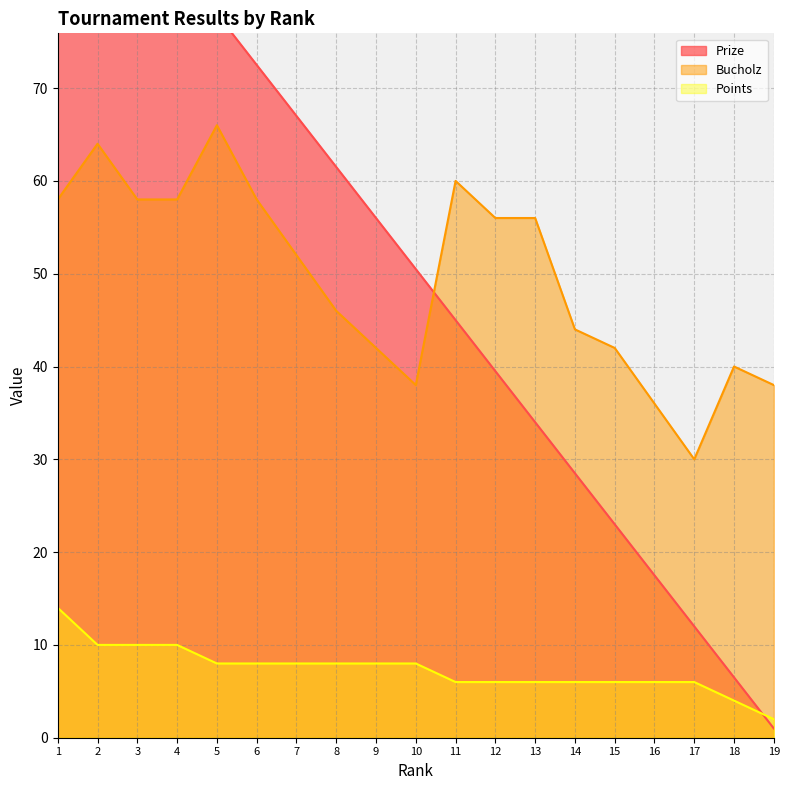

What is the total value across all series at 14?

78.5